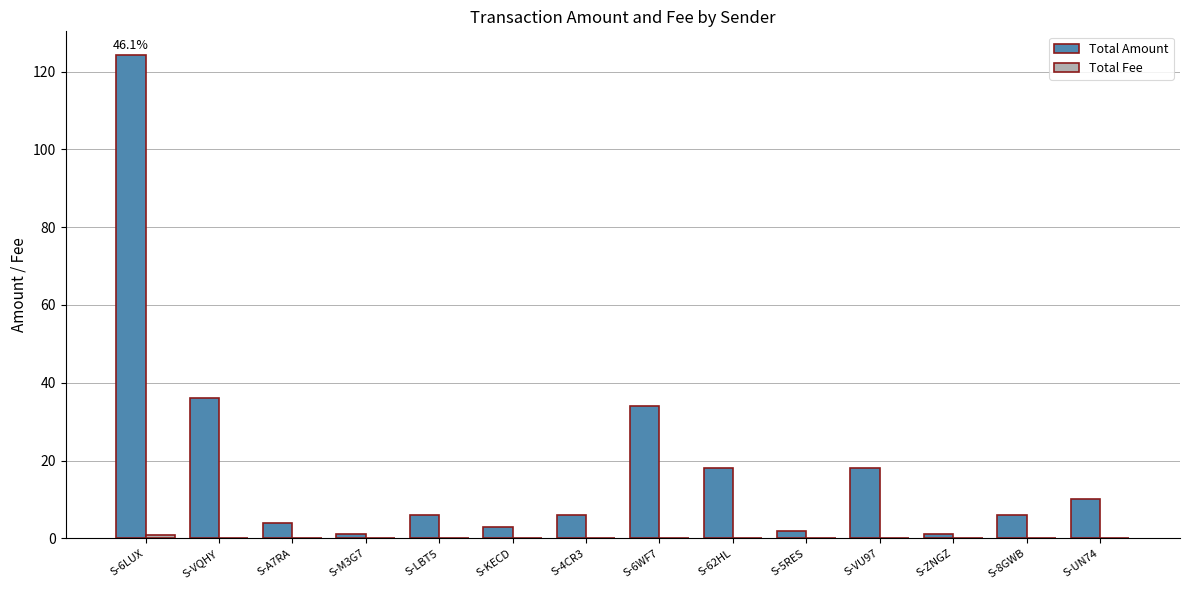

True or false: Total Amount has a value of 6.0 at S-8GWB.

True